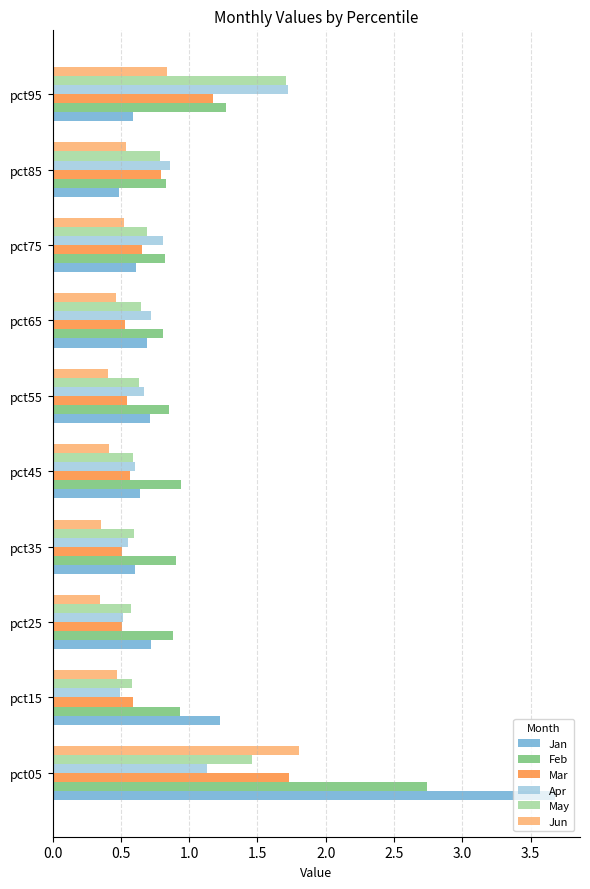

What is the sum of all May values?

8.3